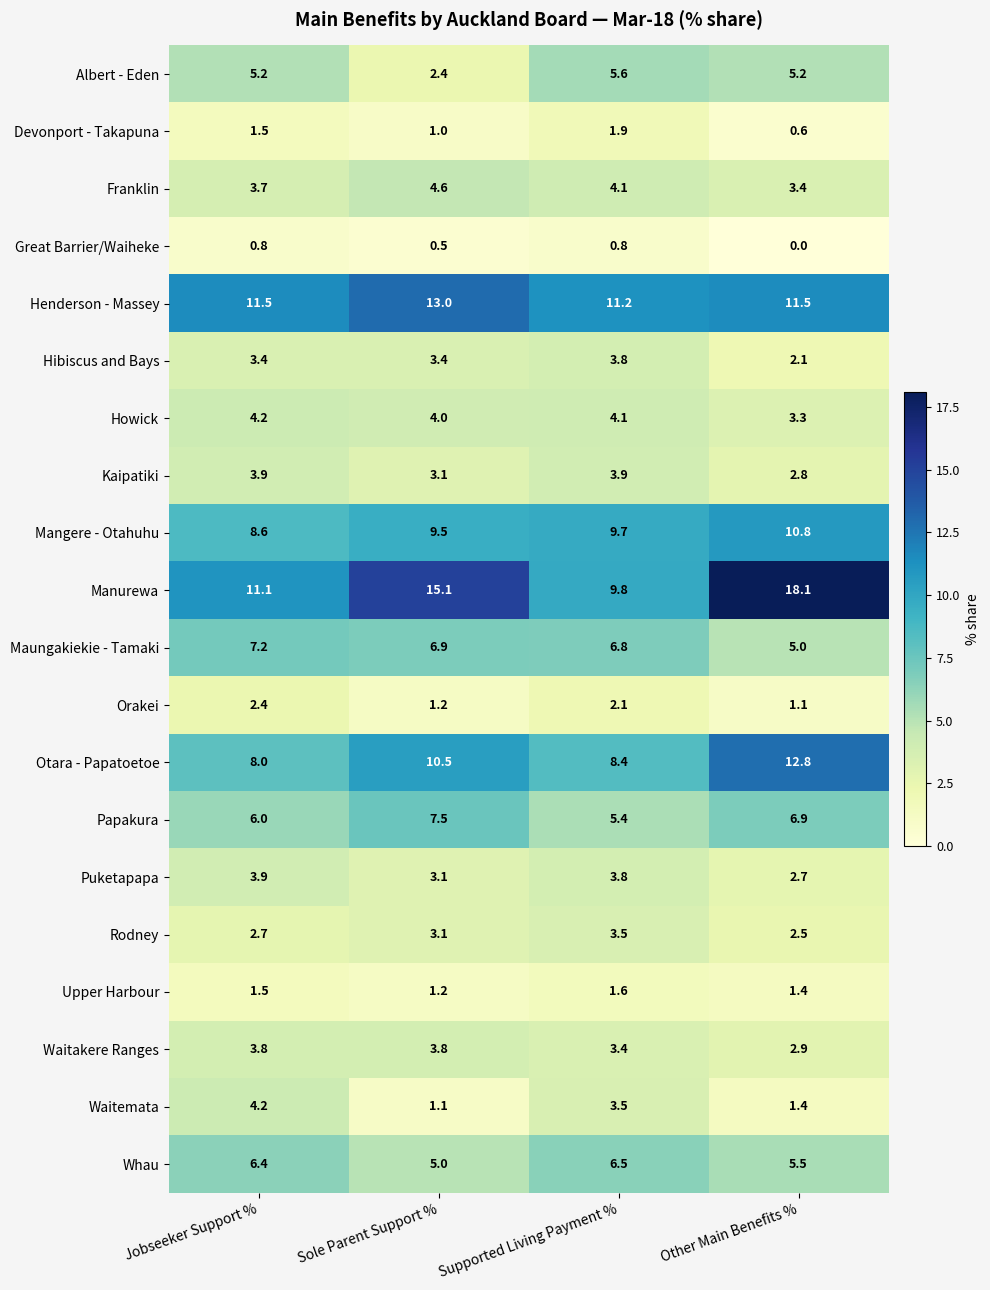

What is the difference between the maximum and second lowest values in the Albert - Eden series?

0.4